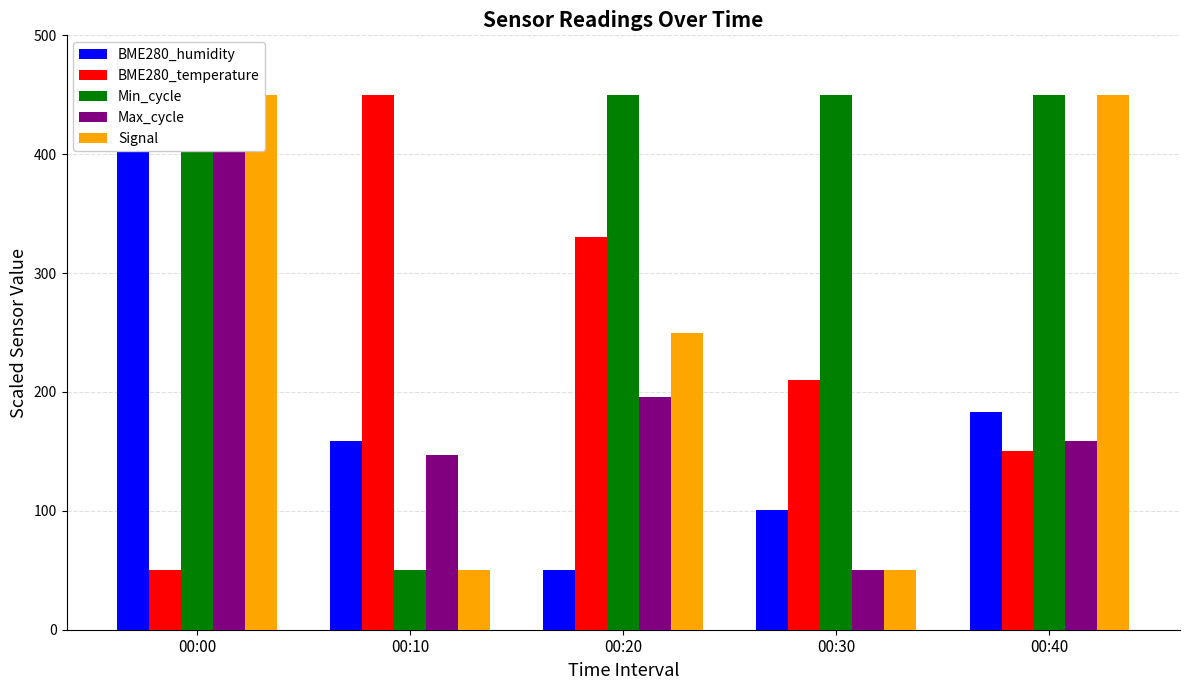

At which label does BME280_humidity reach its peak?

00:00